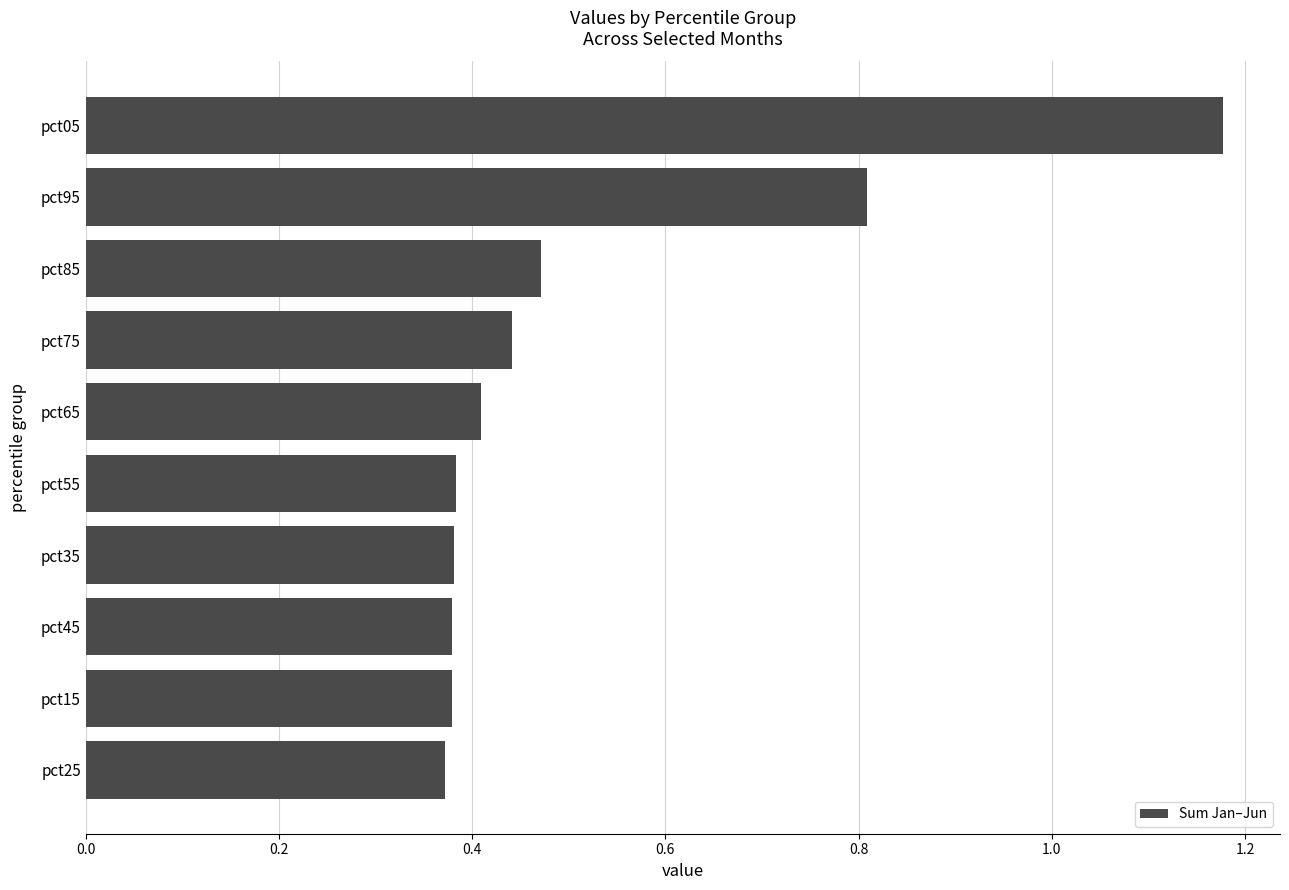

At which category does the chart reach its peak across all series?

pct05